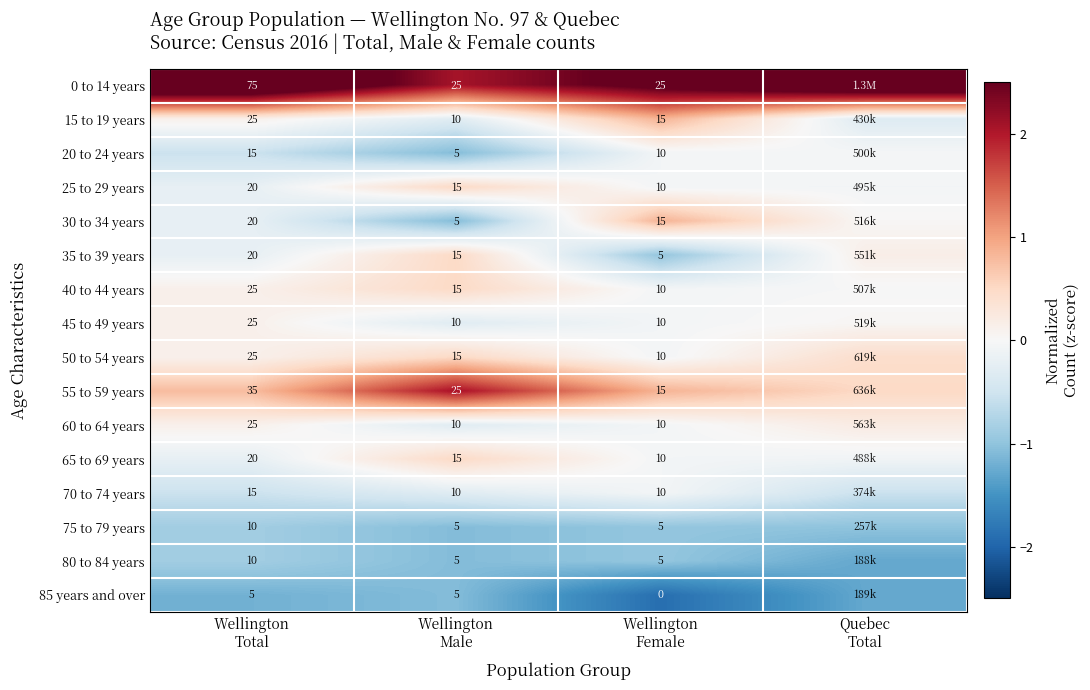

What value does the 20 to 24 years series have at Wellington Female?

-0.1